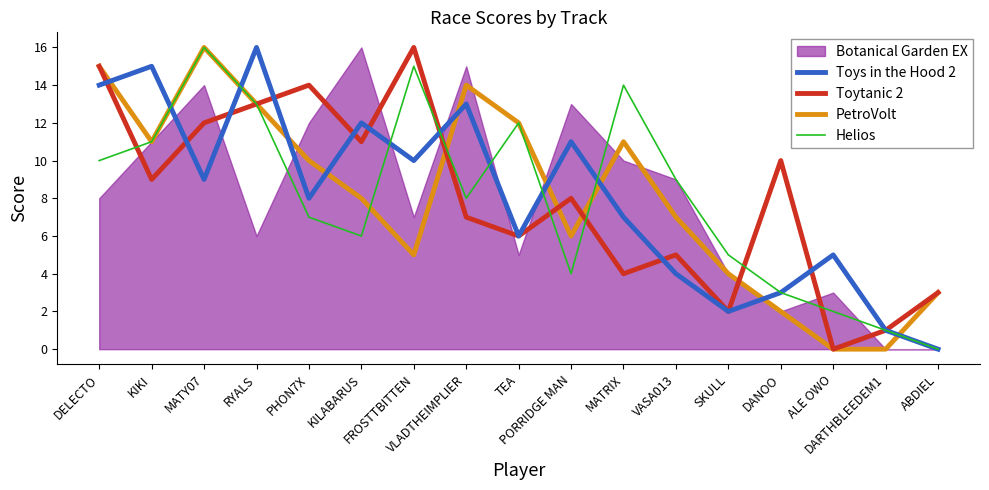

True or false: Helios and Toytanic 2 intersect in this chart.

True